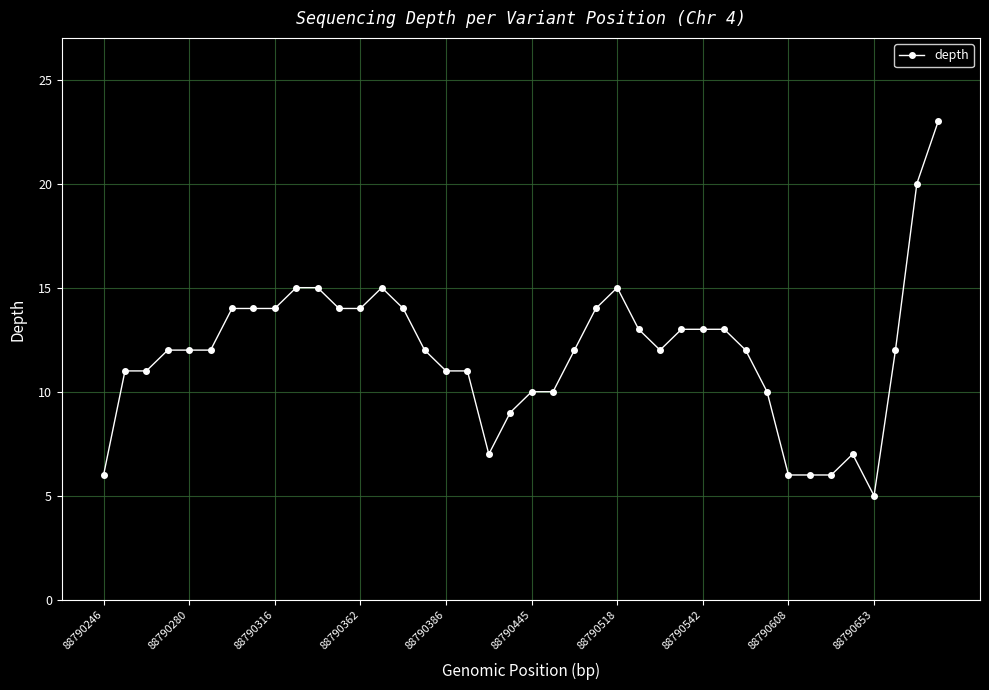

What is the difference between the maximum and minimum values?

18